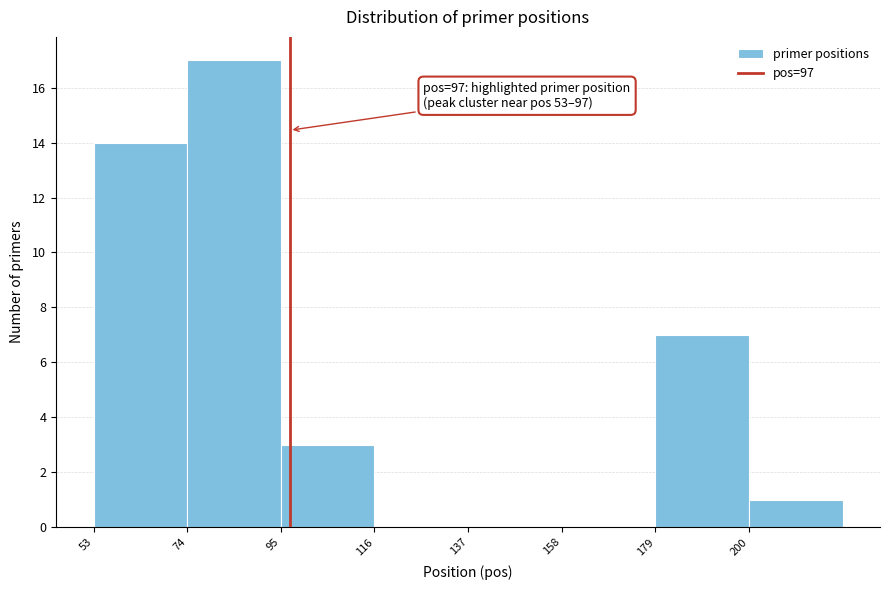

Which range on the x-axis has the tallest bar?

74 to 95